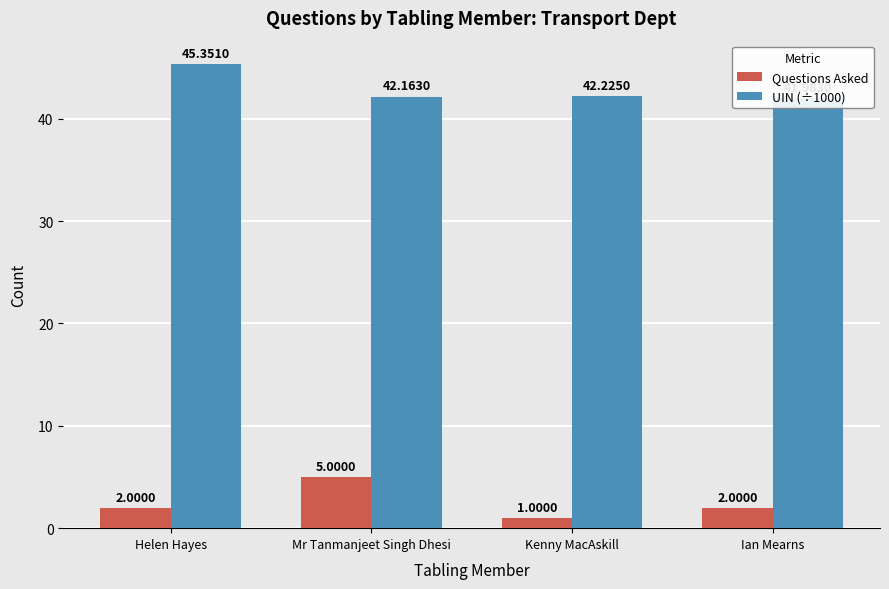

At Helen Hayes, list the series in order from smallest to largest.

Questions Asked, UIN (÷1000)